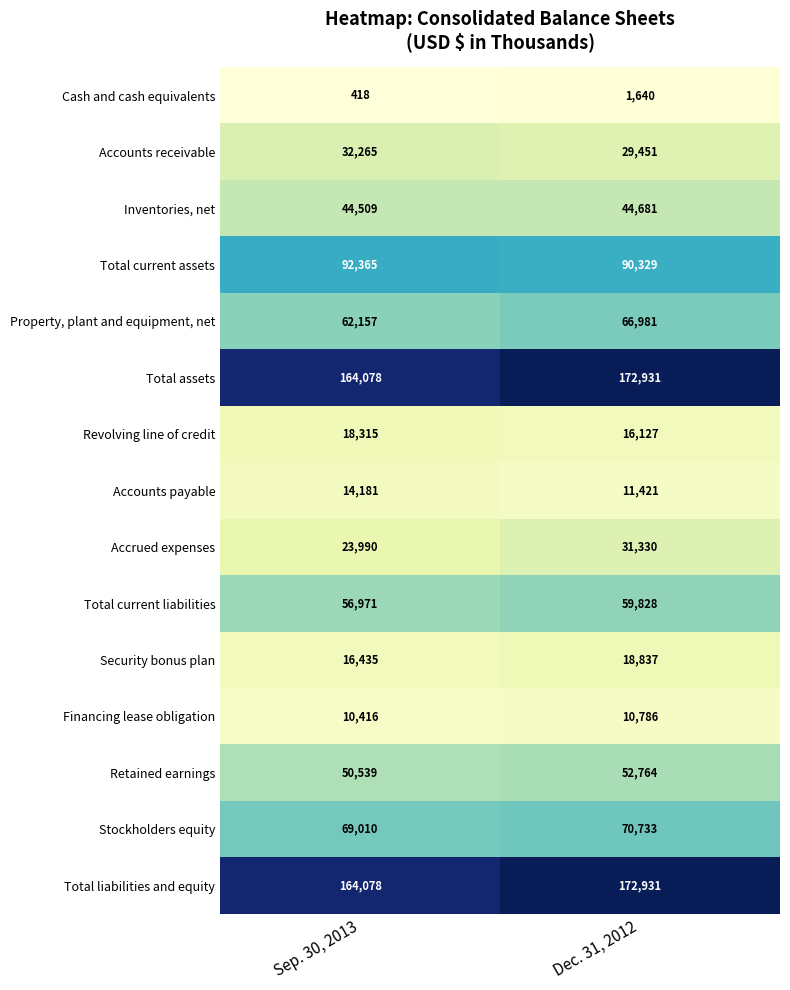

List the labels in order of Total liabilities and equity value, largest first.

Dec. 31, 2012, Sep. 30, 2013